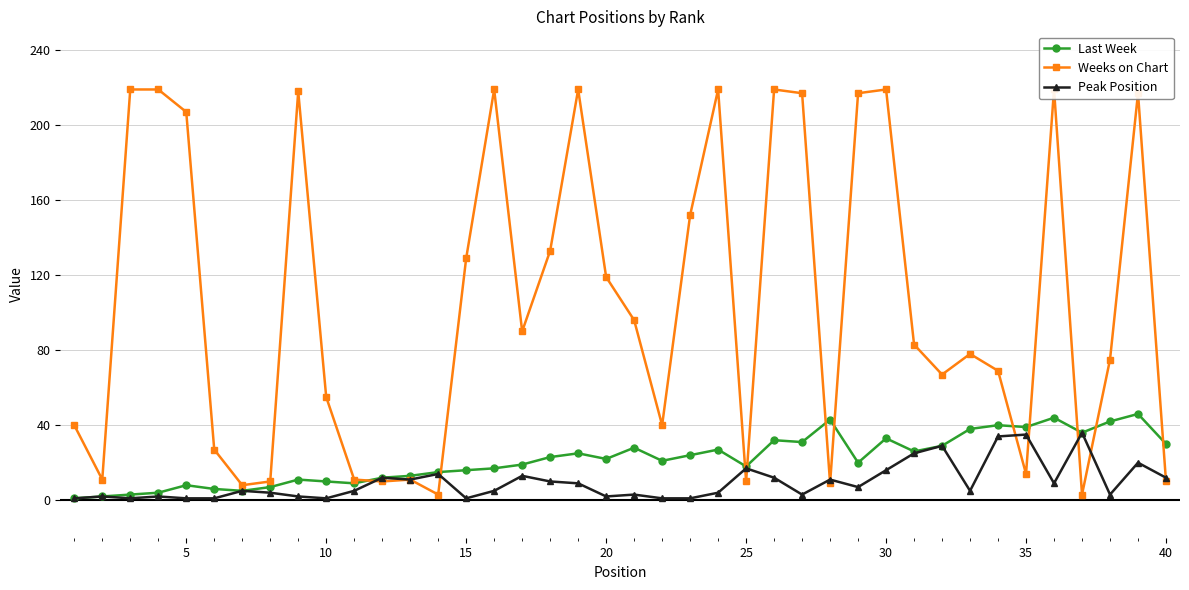

What are all the series names shown in the legend?

Last Week, Weeks on Chart, Peak Position